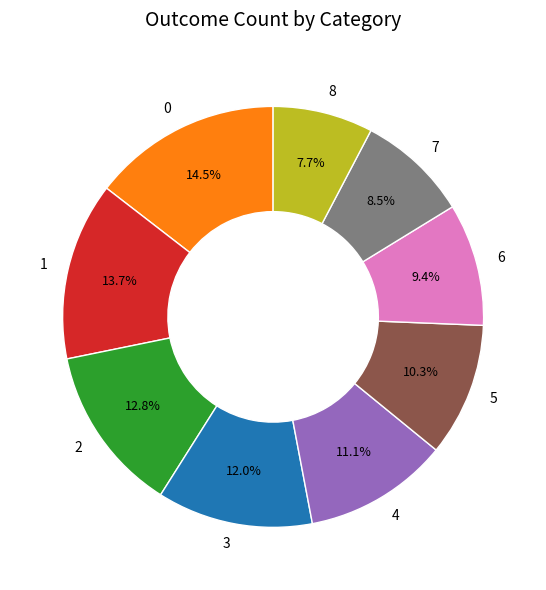

To the nearest percent, what portion does 1 represent?

14%